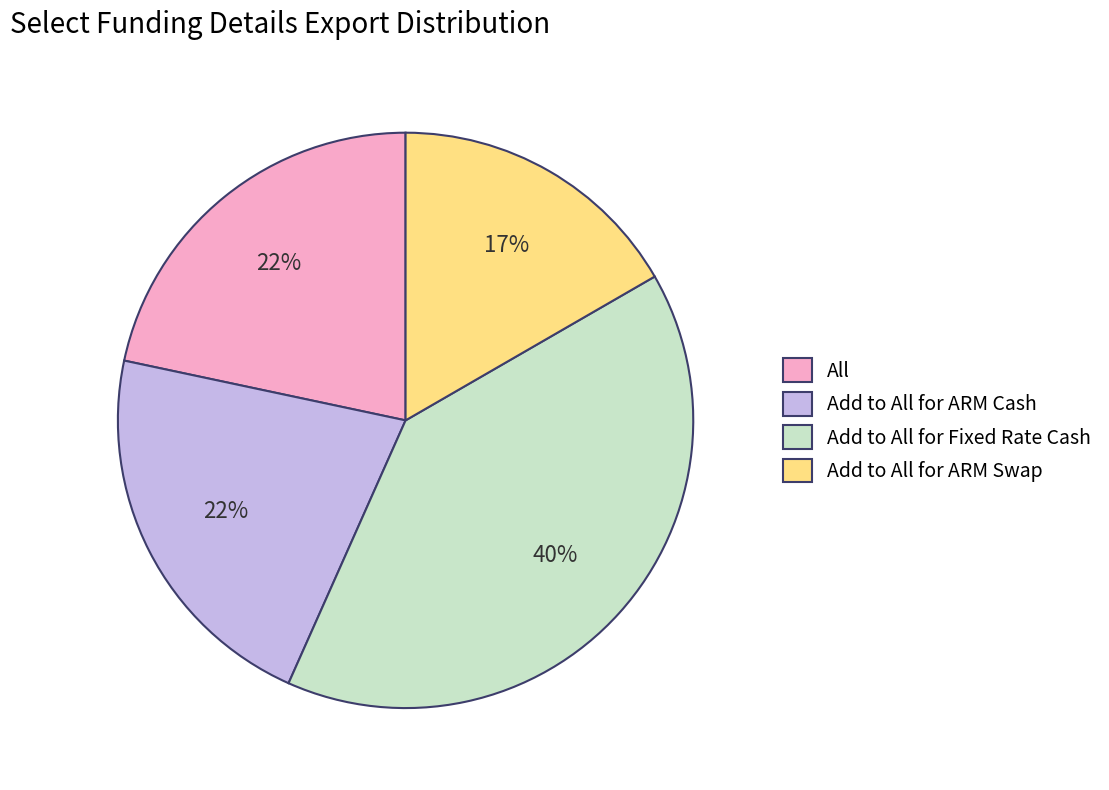

How many slices are in this pie chart?

4